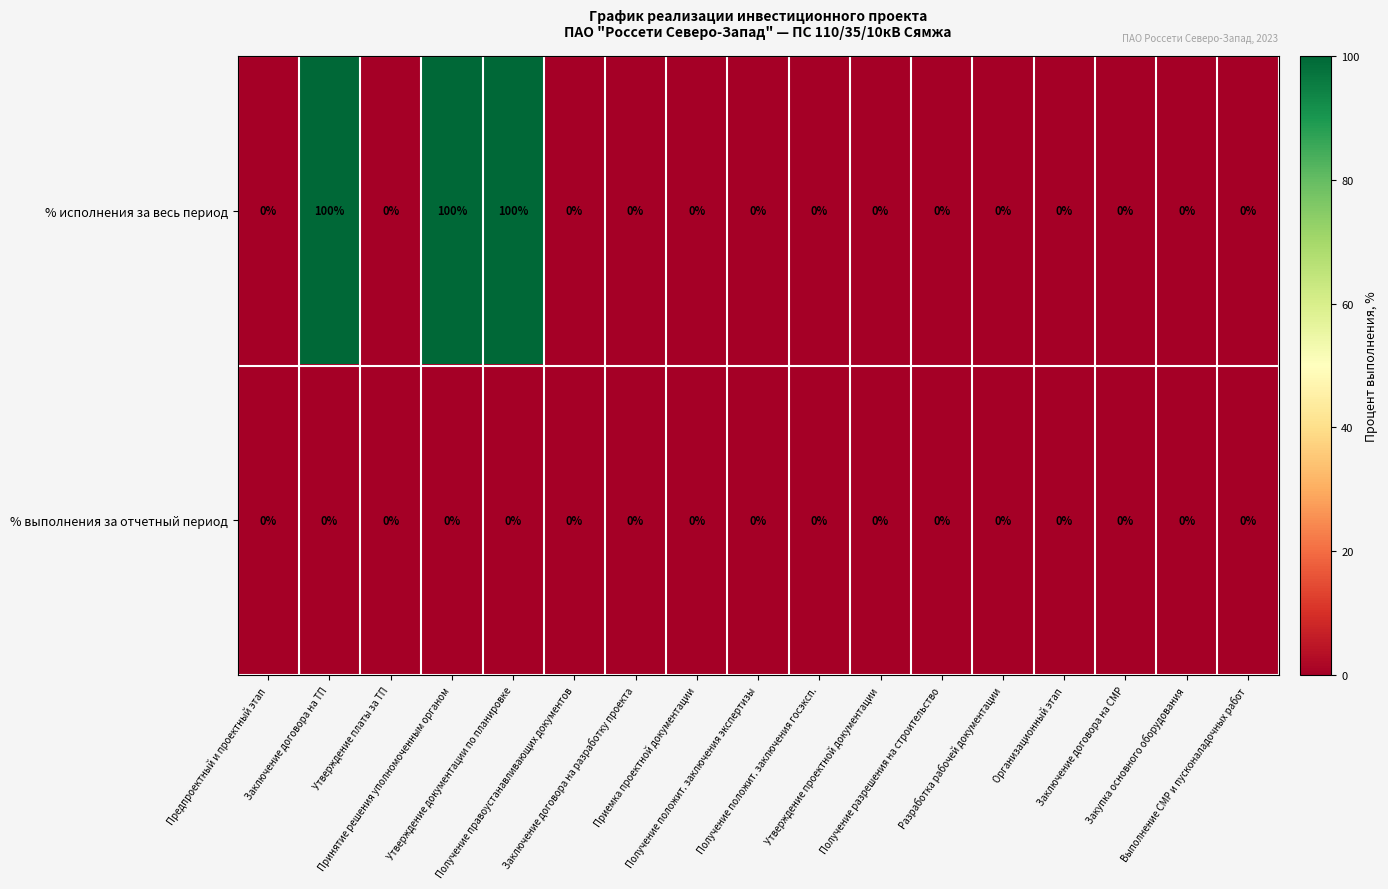

Which series has the largest total across all categories?

% исполнения за весь период